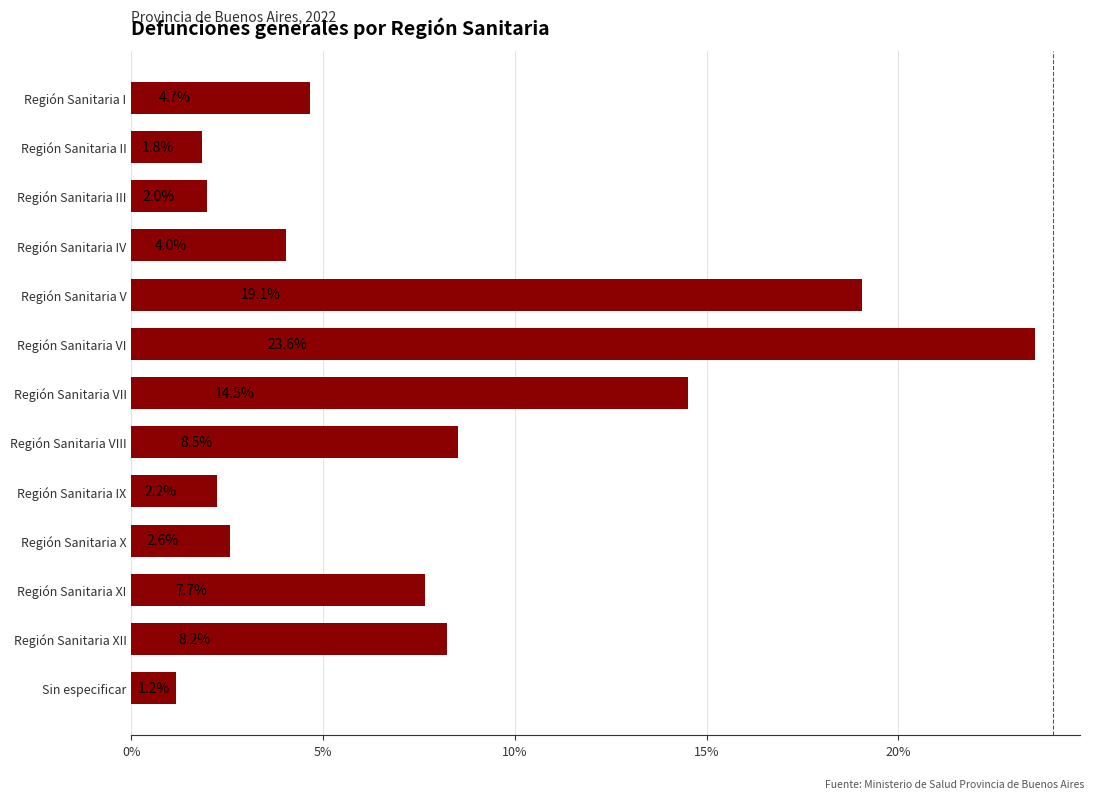

How many data points does each series have?

13